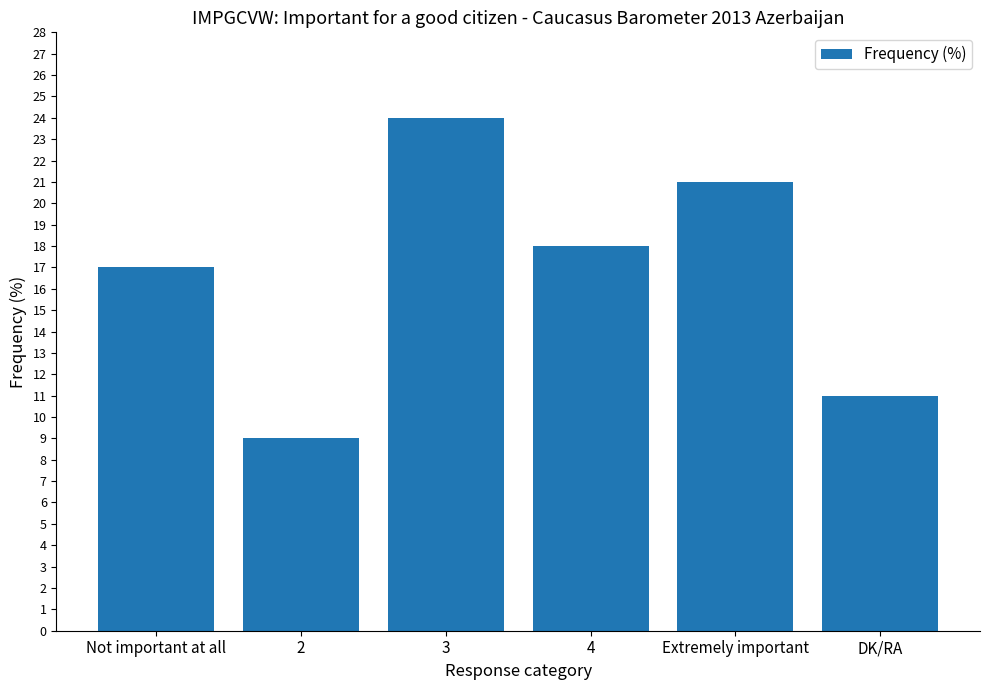

Reading left to right, what are all the values shown in this chart?

Not important at all=17	2=9	3=24	4=18	Extremely important=21	DK/RA=11